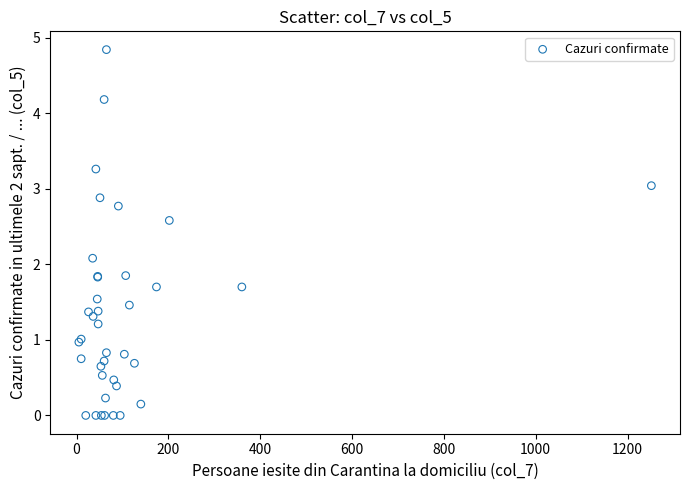

What Y value in the scatter plot is closest to 2?

2.1